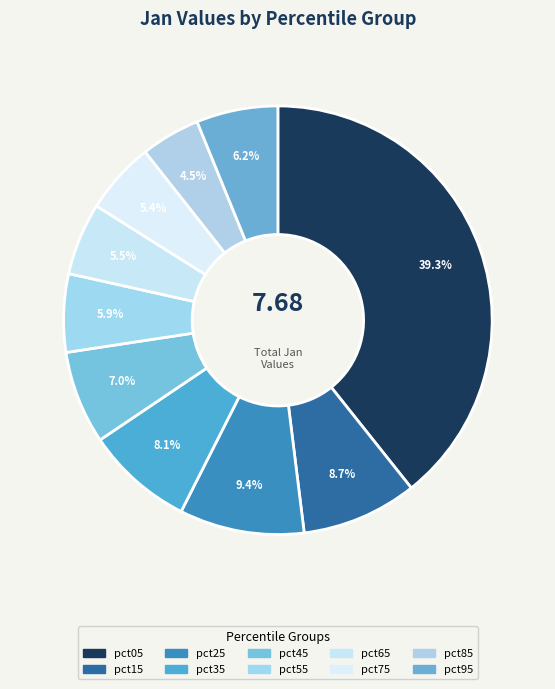

What is the smallest slice in the pie chart?

pct85